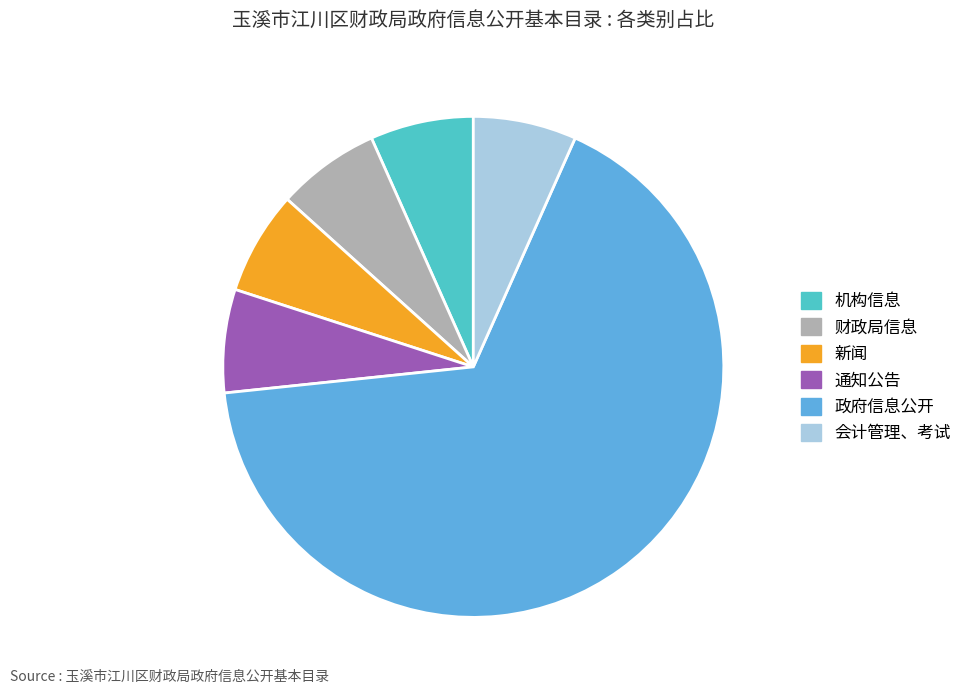

Which category has the biggest portion of the pie?

政府信息公开